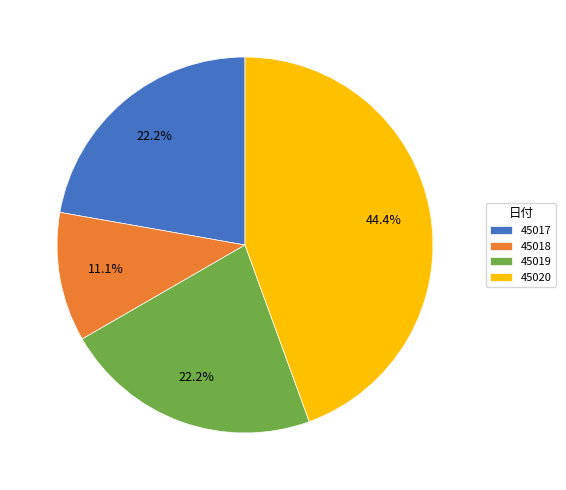

How many slices are in this pie chart?

4